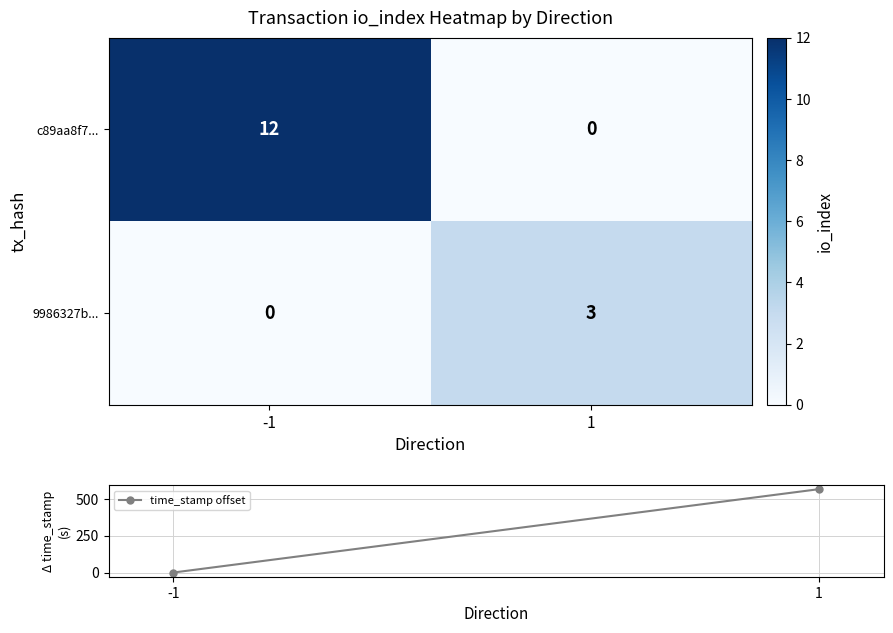

Which series changed the most between -1 and 1?

c89aa8f7...